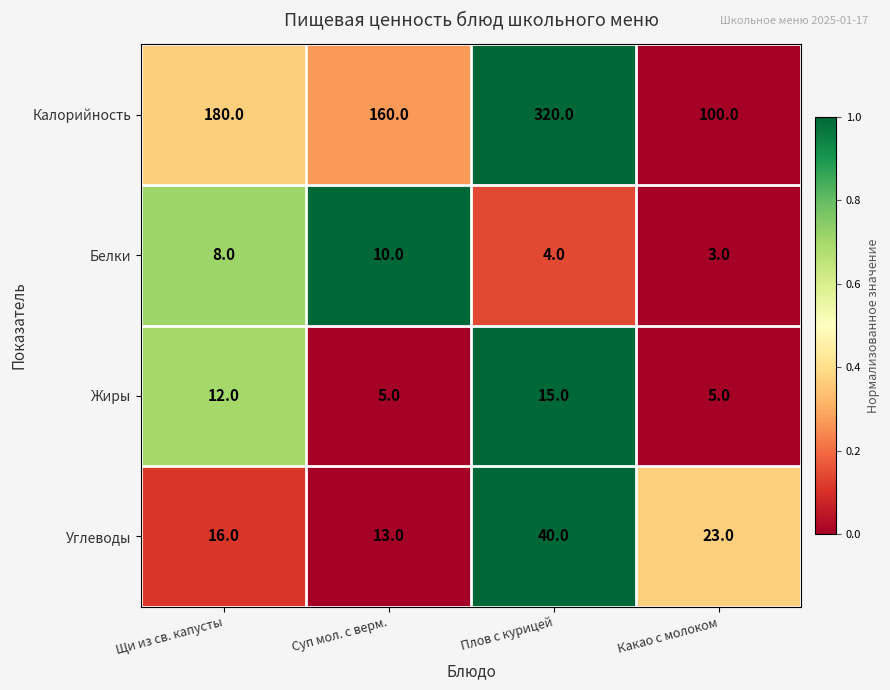

How many Углеводы values are between 16 and 40?

3